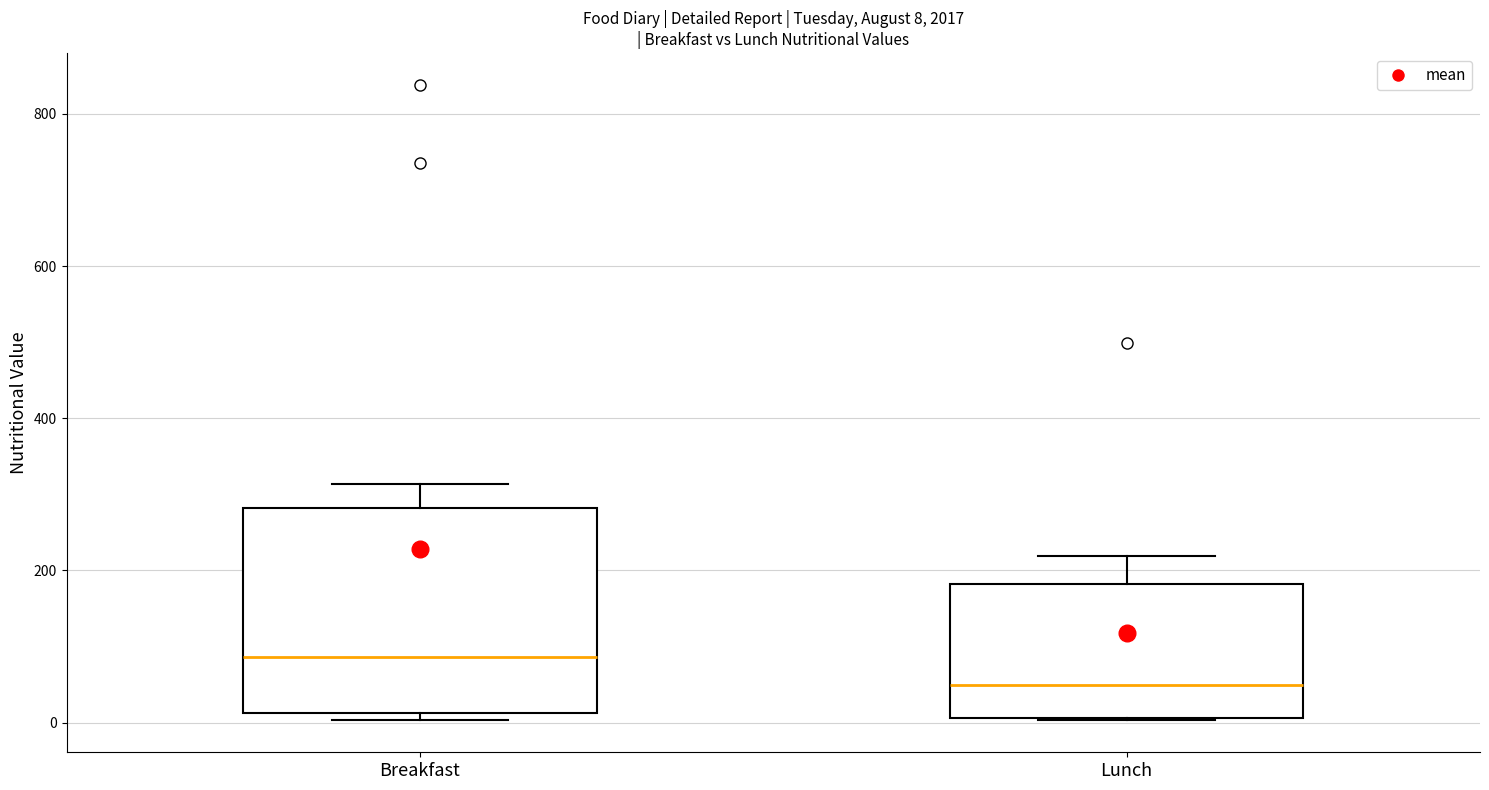

Which box is the tallest, from its lower edge to its upper edge?

Breakfast